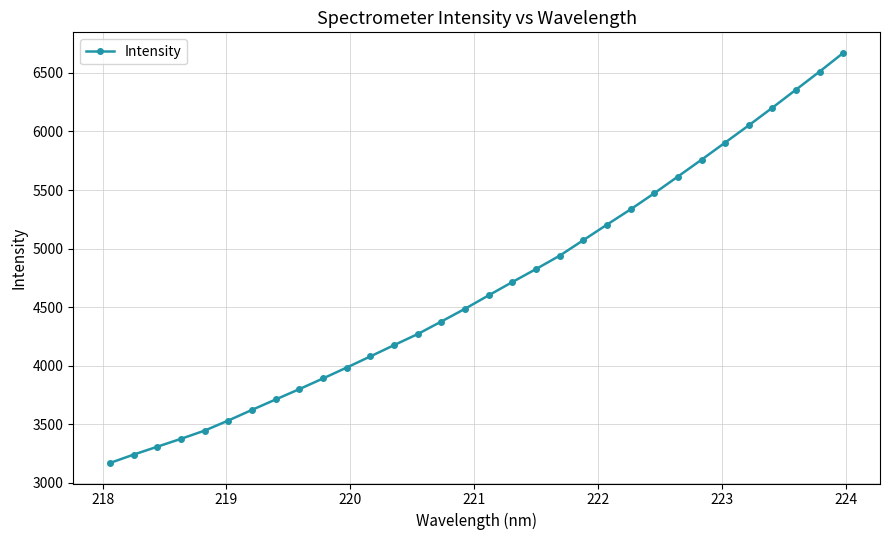

Is this an area chart (filled region under the line)?

No